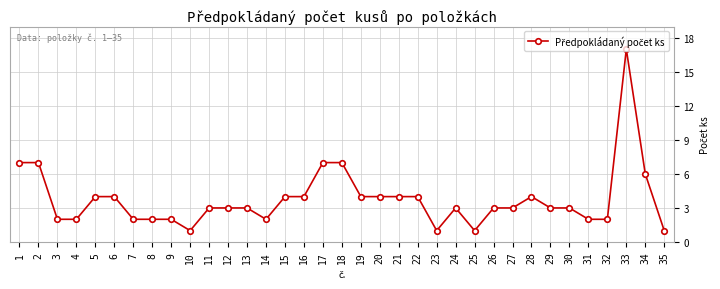

How many distinct data groups are displayed?

1